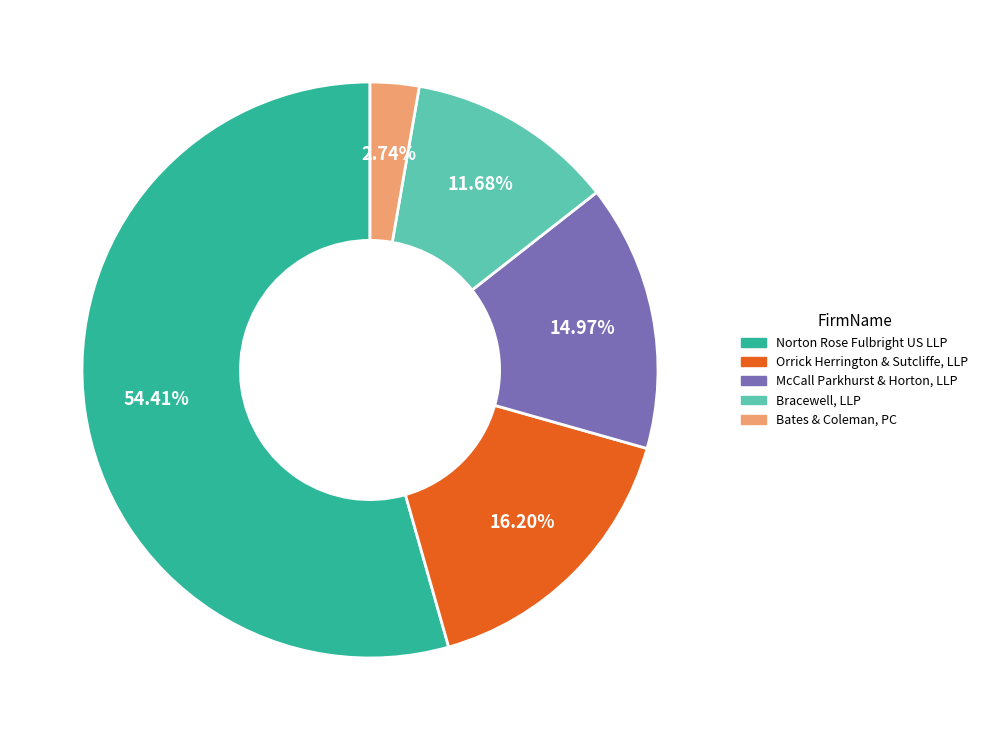

Between Norton Rose Fulbright US LLP and Bates & Coleman, PC, which is larger?

Norton Rose Fulbright US LLP